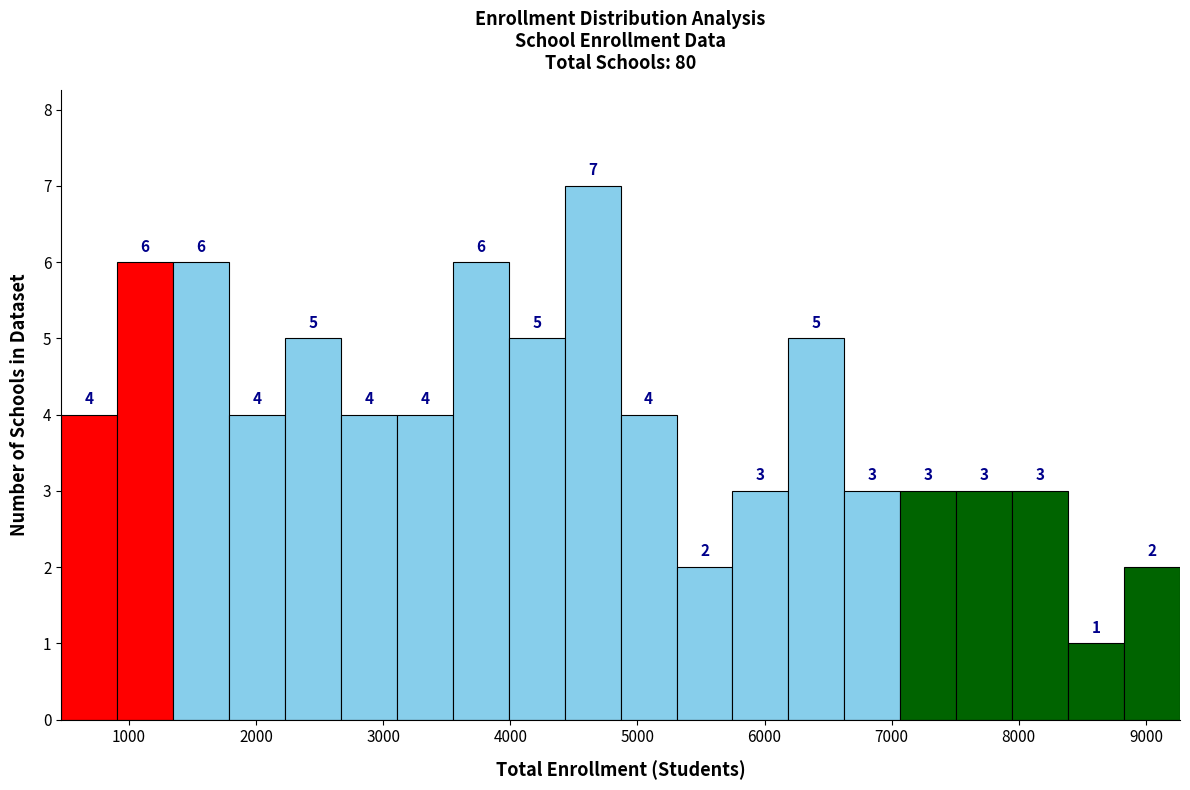

Reading left to right, transcribe this chart: for each bar, give the range it covers on the x-axis and its height. The bar edges are not printed on the chart, so give them approximately, as read against the axis.

500 to 900: 4
900 to 1300: 6
1300 to 1800: 6
1800 to 2200: 4
2200 to 2700: 5
2700 to 3100: 4
3100 to 3500: 4
3500 to 4000: 6
4000 to 4400: 5
4400 to 4900: 7
4900 to 5300: 4
5300 to 5700: 2
5700 to 6200: 3
6200 to 6600: 5
6600 to 7100: 3
7100 to 7500: 3
7500 to 7900: 3
7900 to 8400: 3
8400 to 8800: 1
8800 to 9300: 2